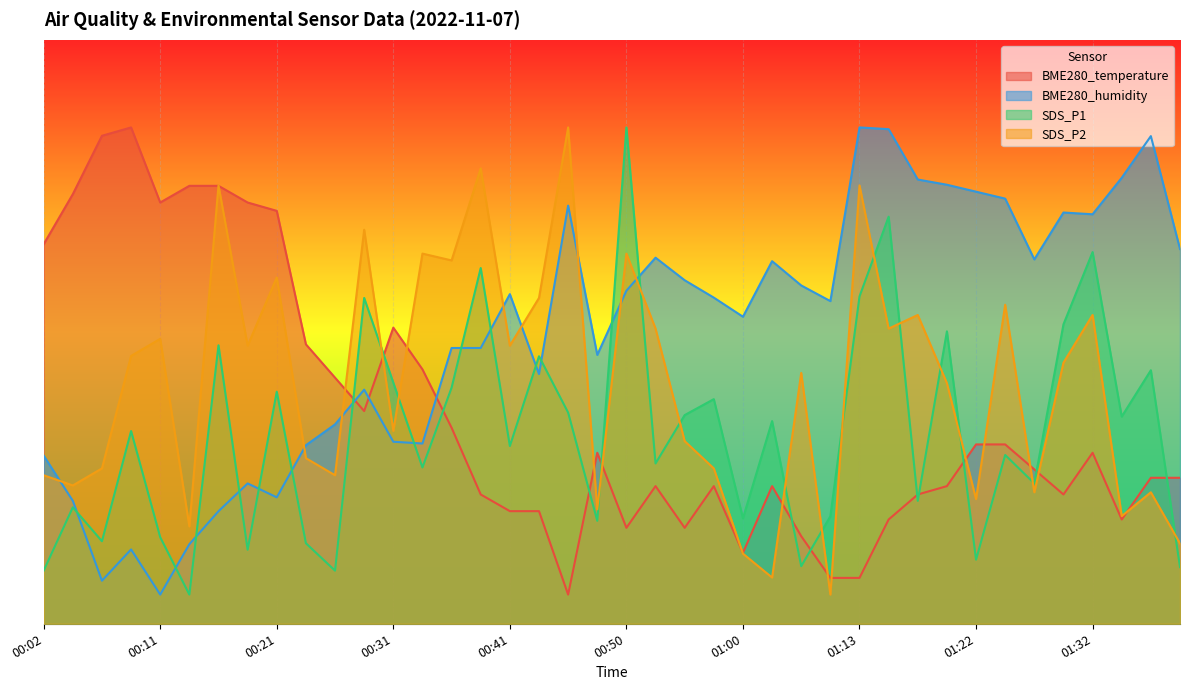

The value of SDS_P2 at 00:33 is 63.4. True or false?

True